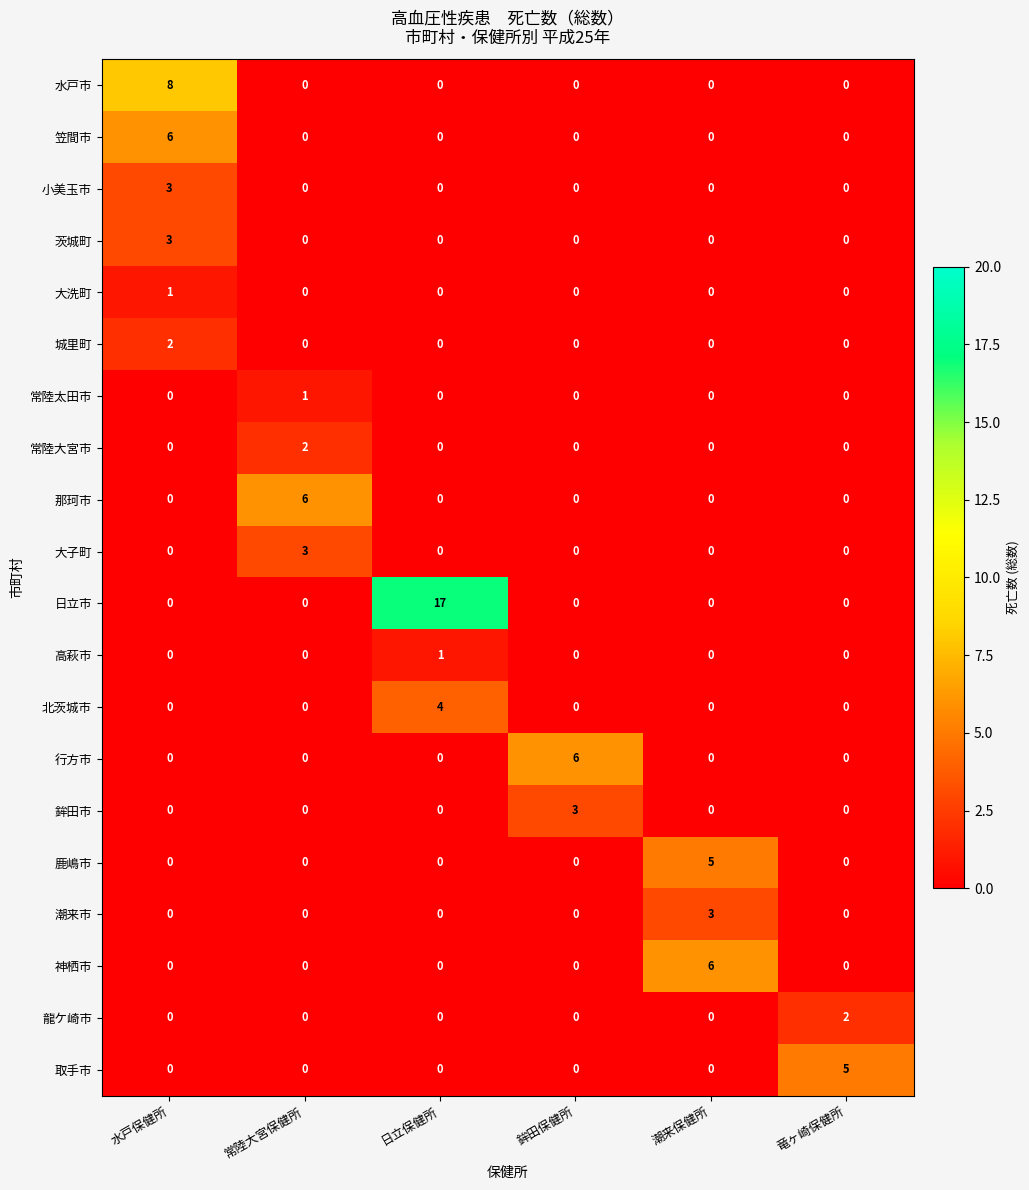

What is the difference between the highest and lowest values at 潮来保健所?

6